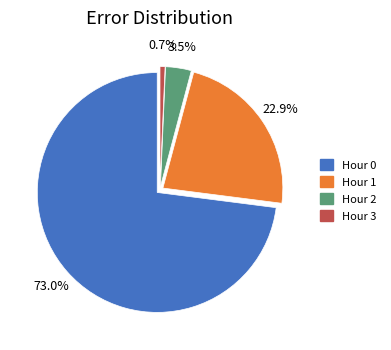

The Hour 3 slice represents 11% of the pie. True or false?

False